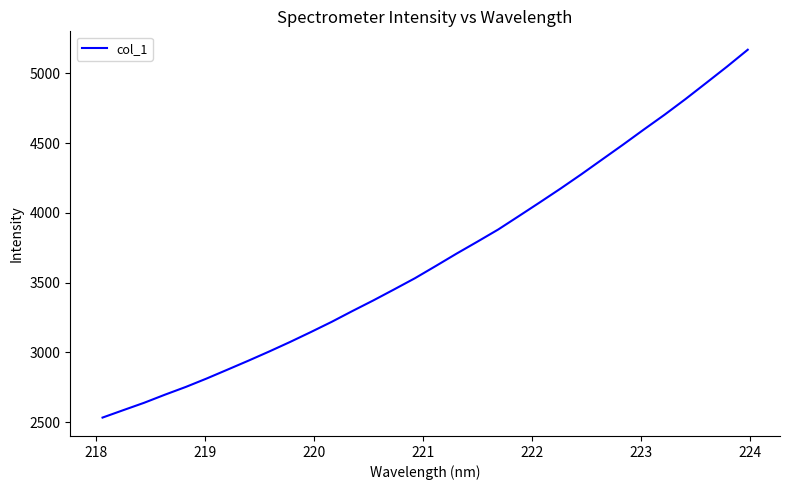

What is the minimum value shown in the chart?

2531.8